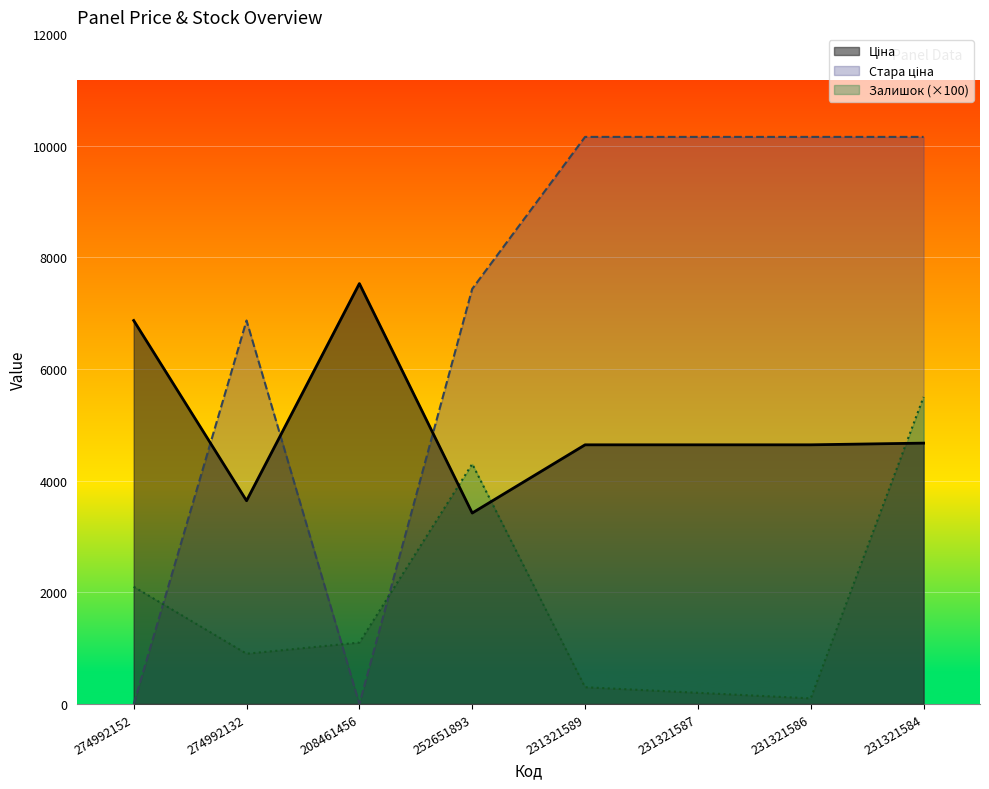

How many intersections are there between Ціна and Залишок?

3